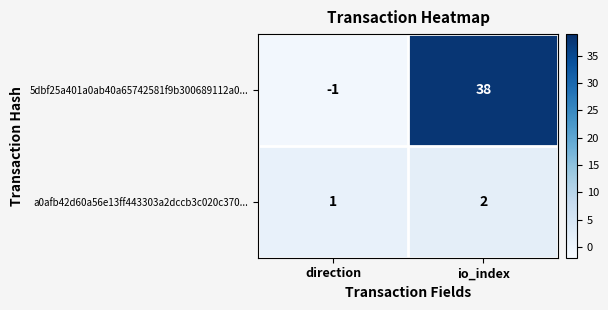

At which category is the sum across all series the highest?

io_index